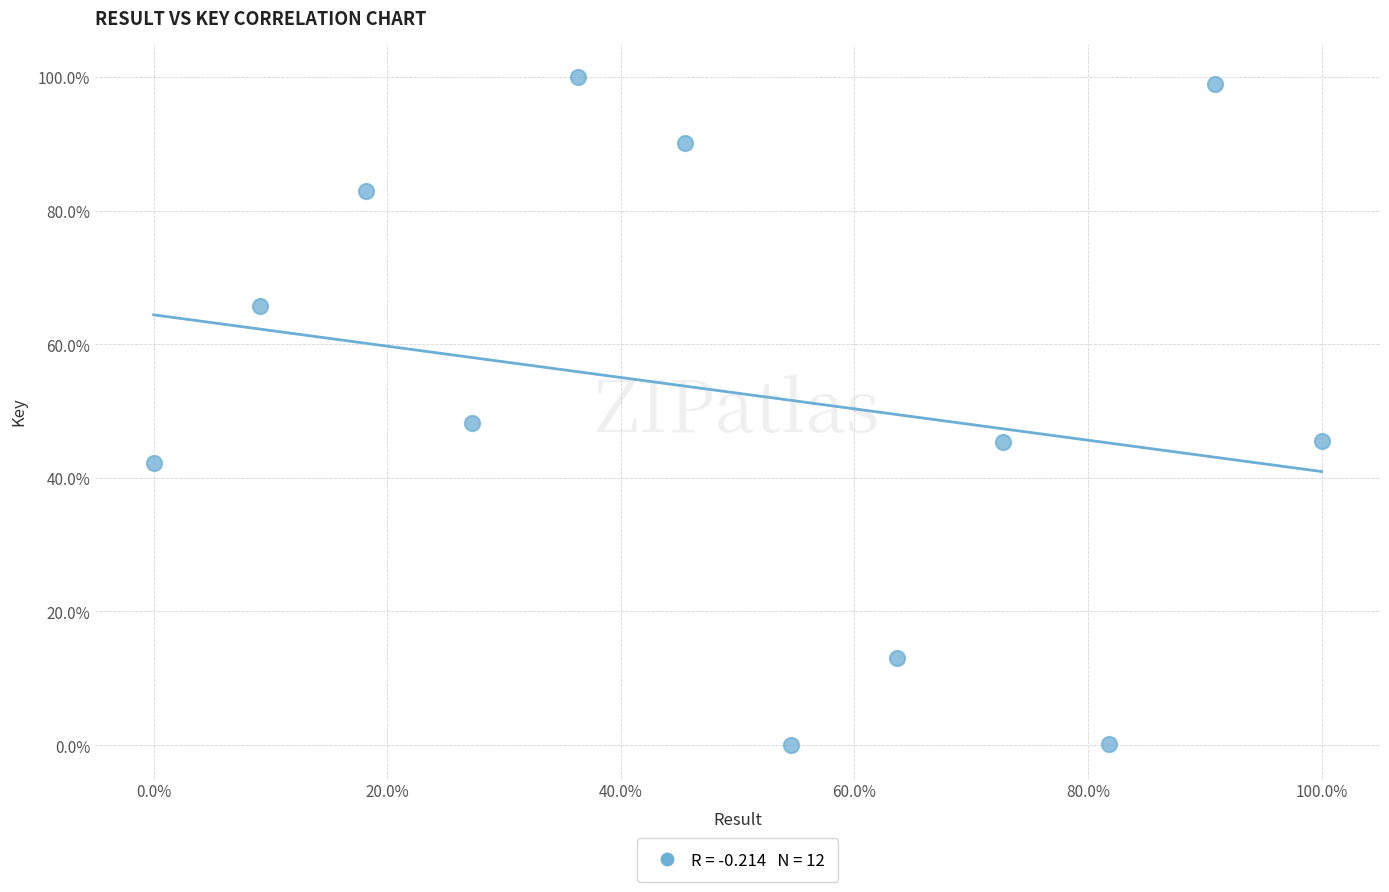

What is the average Y value?

52.7